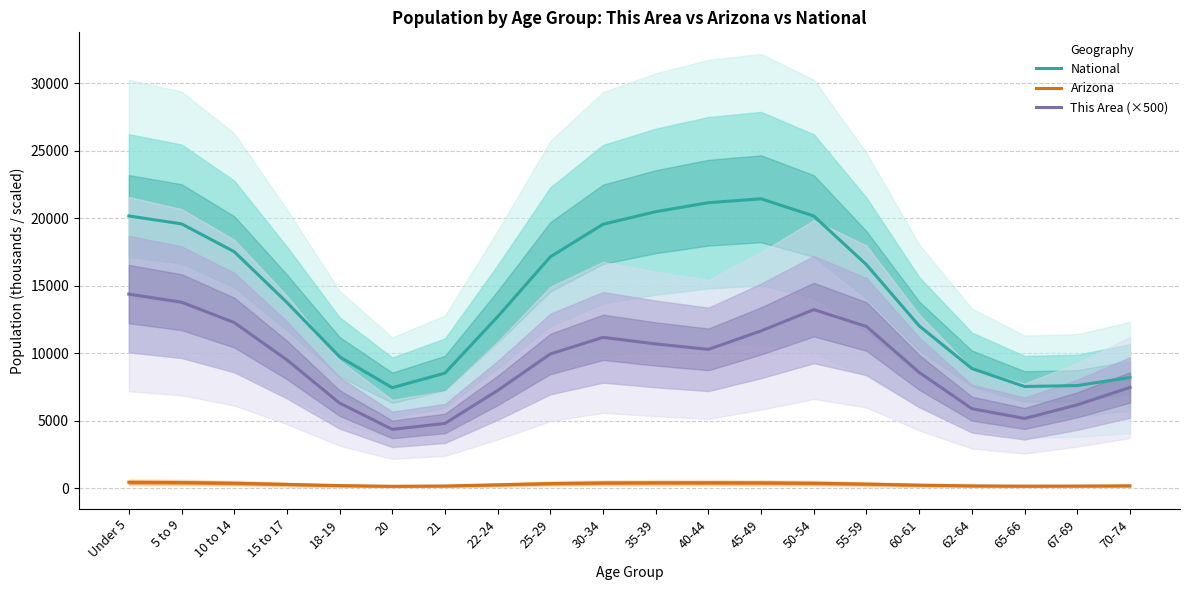

In Arizona, how many points are lower than both neighbors (excluding endpoints)?

2